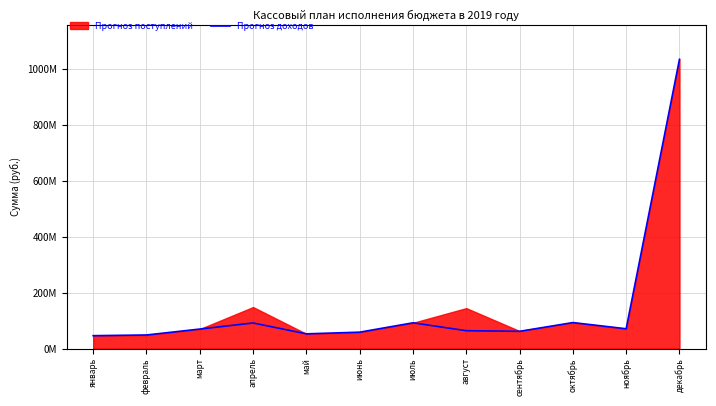

Reading left to right, transcribe all the data shown in this chart.

январь=46029900	февраль=48529500	март=69765200	апрель=91546100	май=52595100	июнь=58599000	июль=92135200	август=63841500	сентябрь=61614900	октябрь=92982000	ноябрь=70823300	декабрь=1036075900